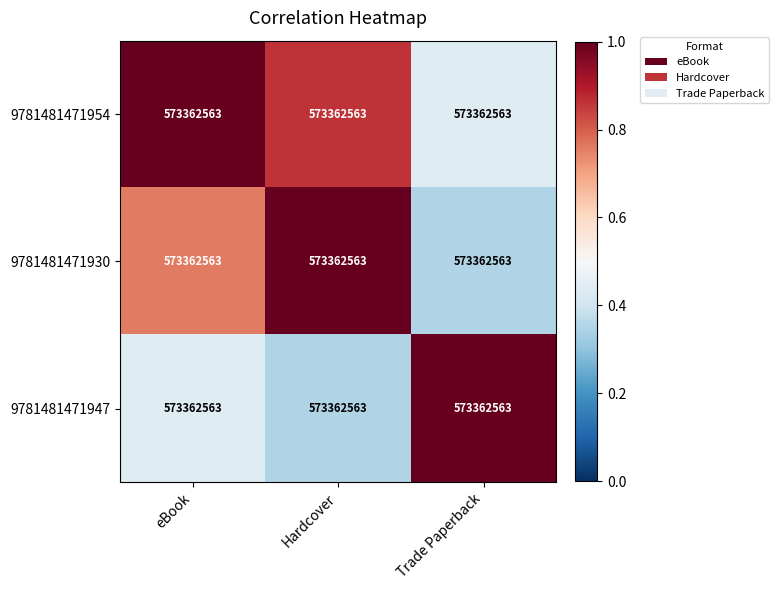

True or false: 9781481471930 has a value of 1.1 at eBook.

False